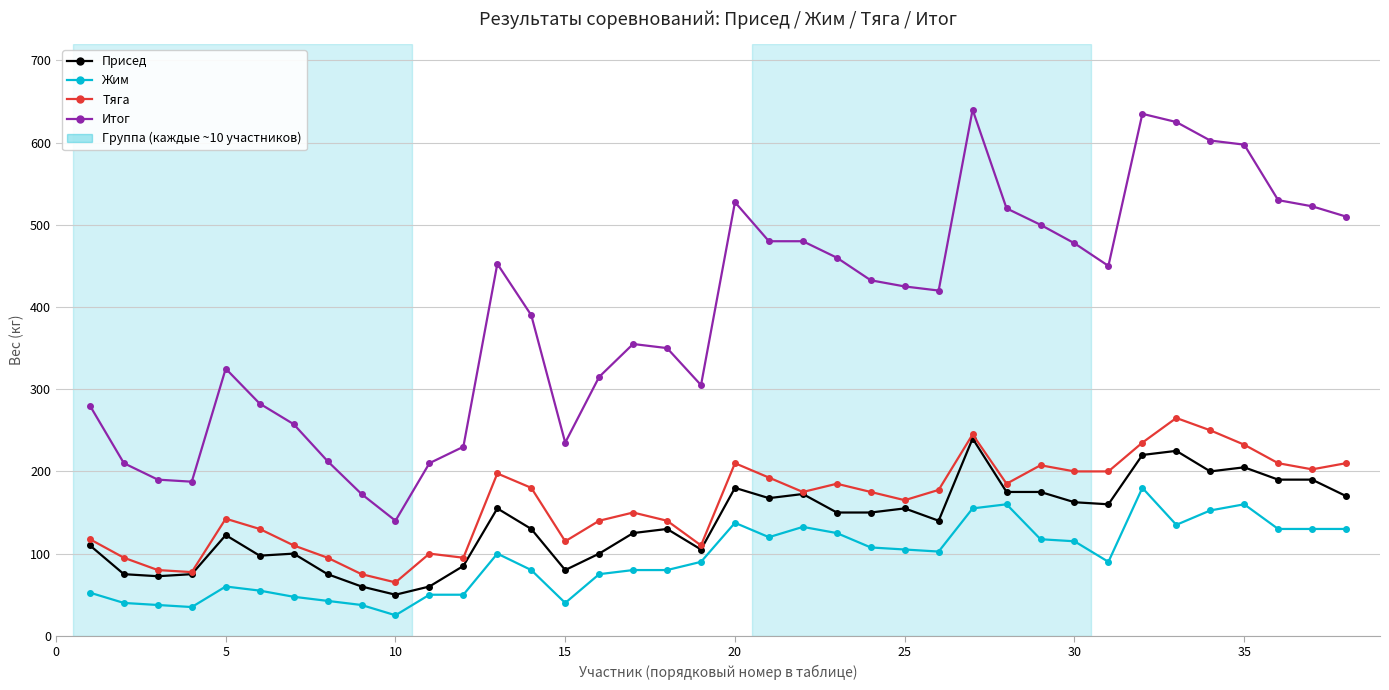

What is the sum of all Тяга values?

6137.5